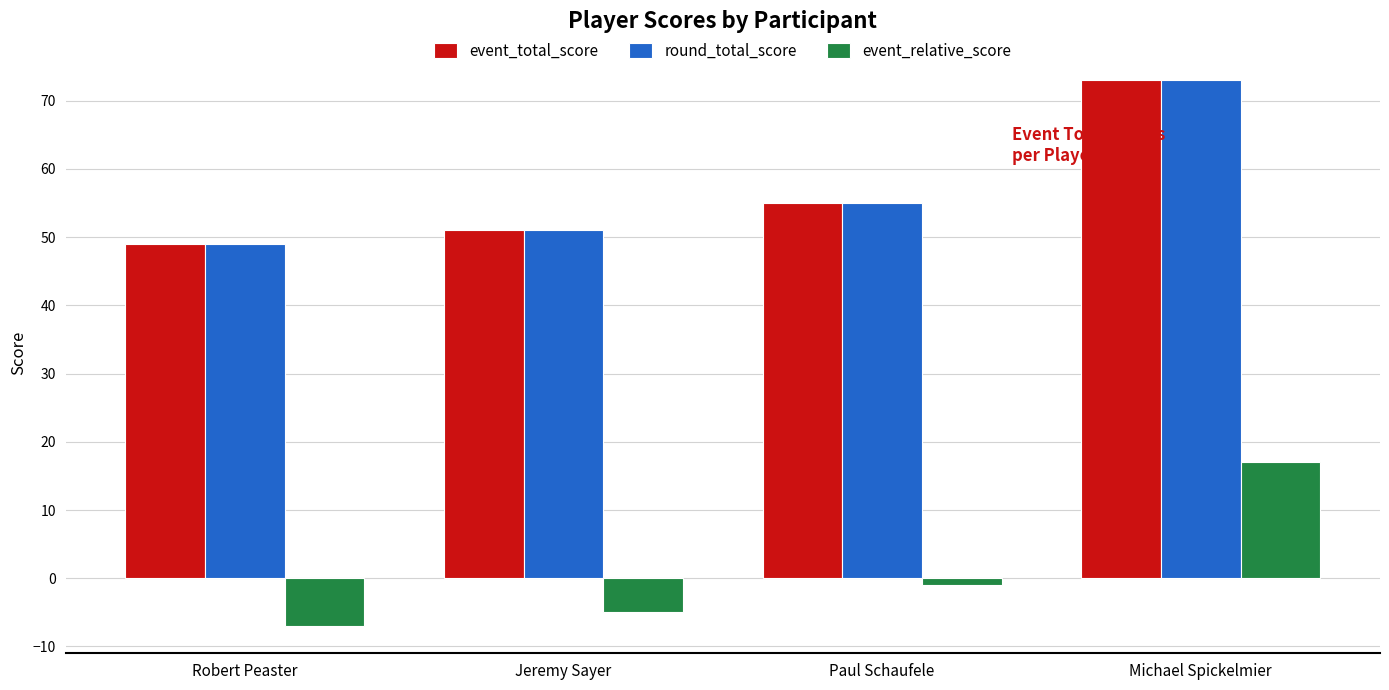

What is the greatest value displayed?

73